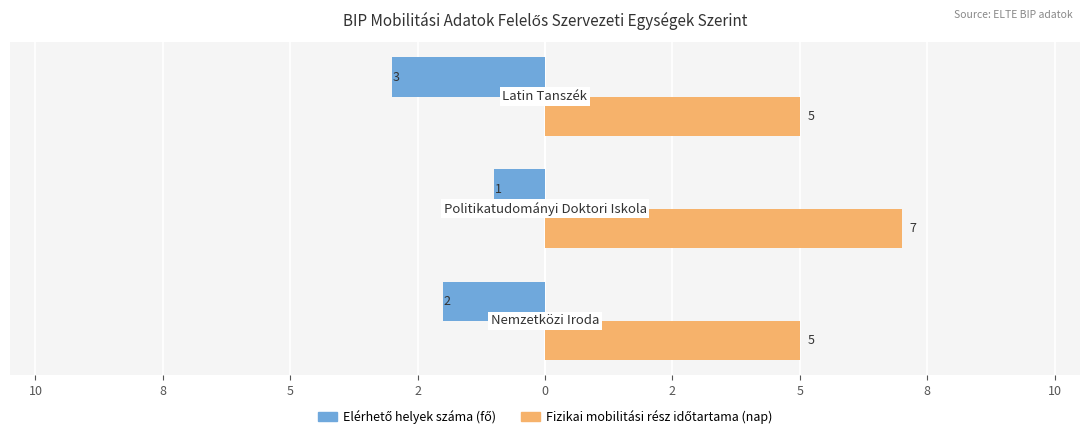

How many bars are there in each group?

2